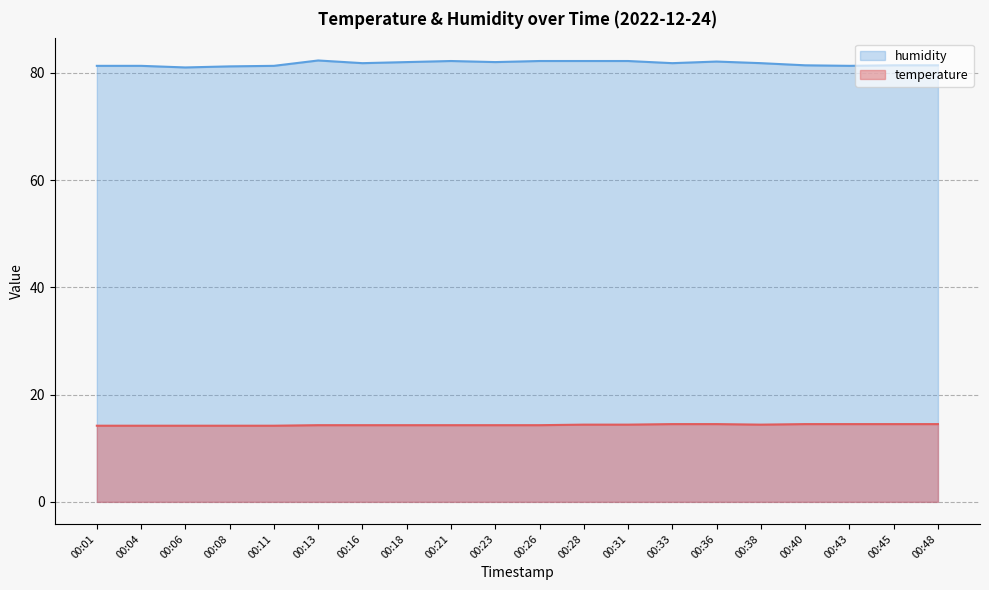

How many series are shown in this chart?

2